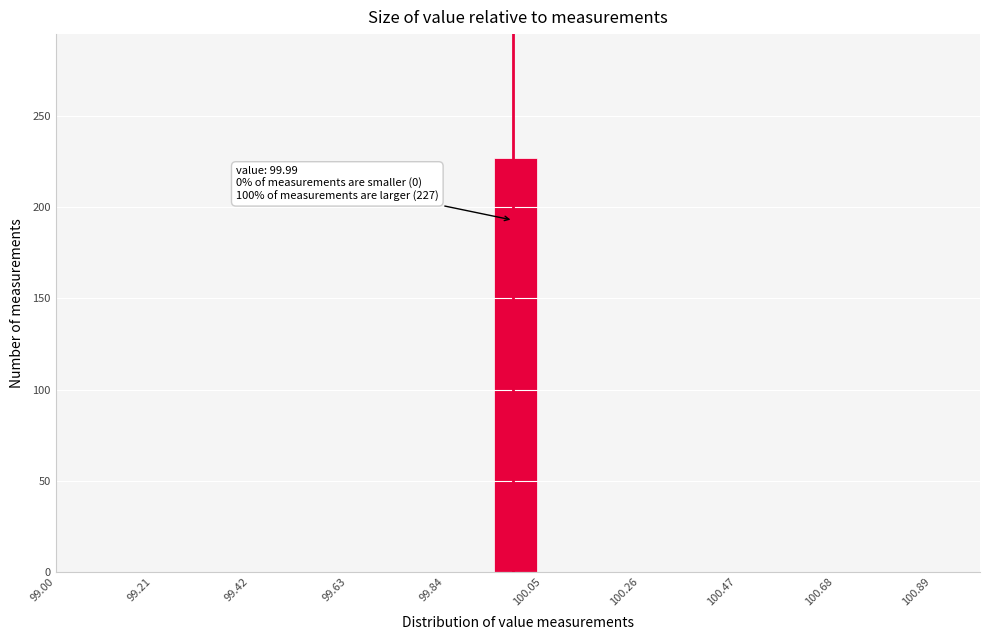

Read against the x-axis, roughly where is the centre of the tallest bar?

100.00